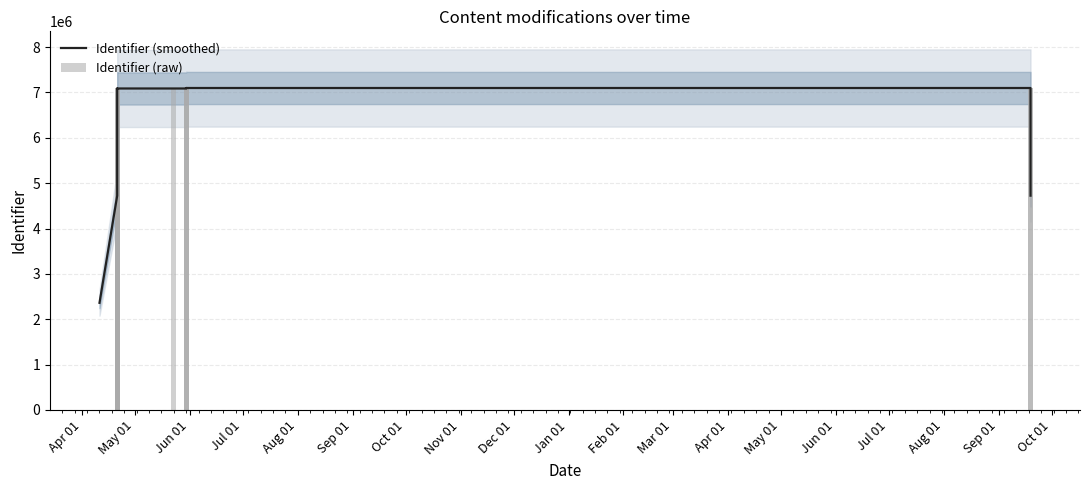

How many distinct data groups are displayed?

2